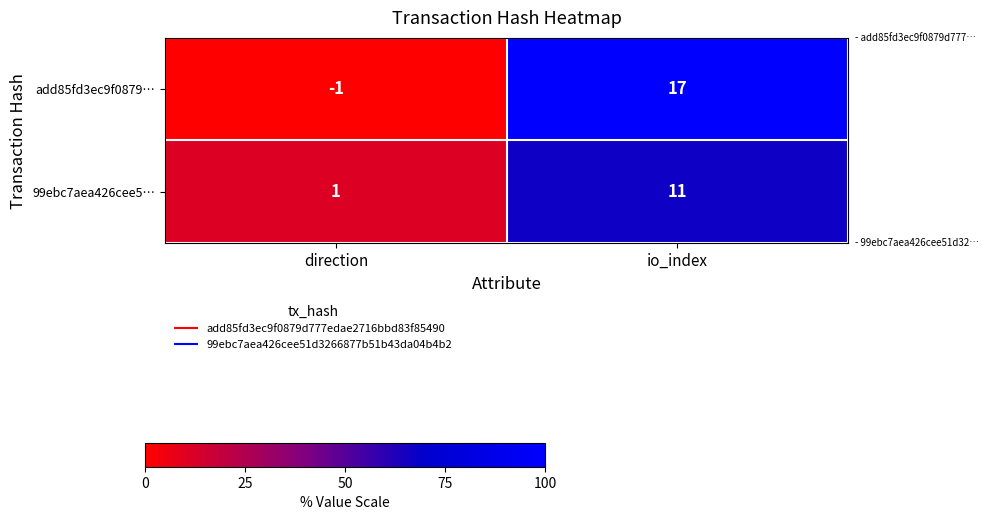

At which category is the sum across all series the highest?

io_index